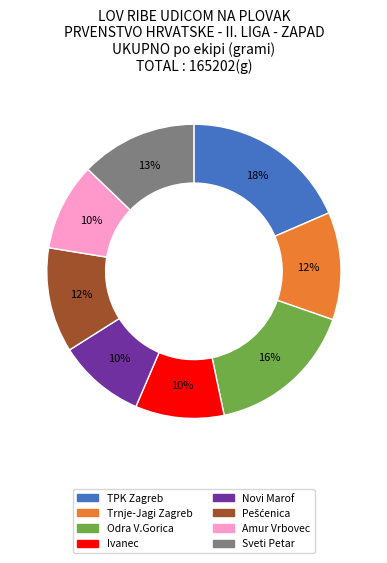

How many slices are in this pie chart?

8